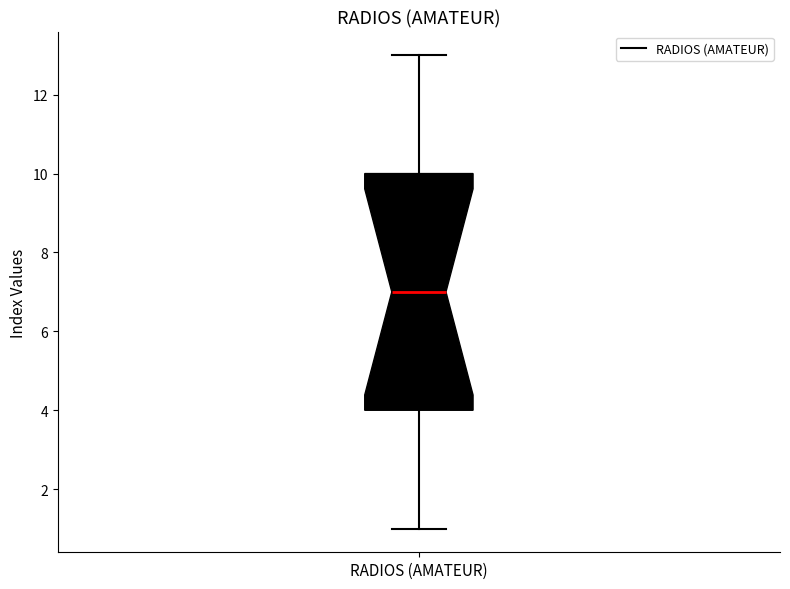

Read this box plot against the y-axis: the position of the median line, the range covered by the box, and the ends of both whiskers. The values are not printed on the chart, so give them approximately, as read against the axis.

median 7, box 4 to 10, whiskers 1 to 13